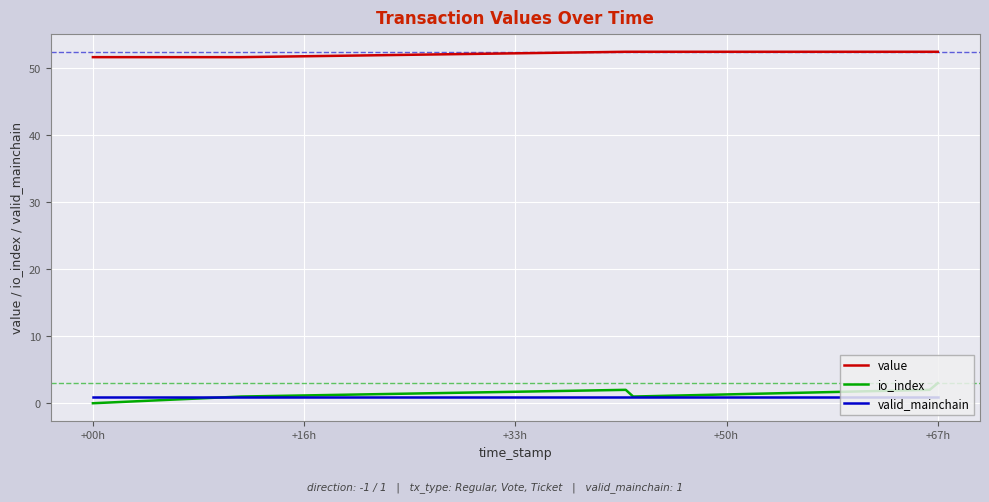

Which series has the largest total across all categories?

value